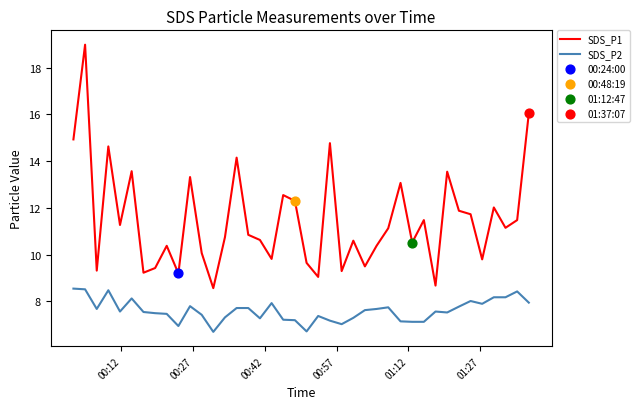

Which series has the widest spread of values?

SDS_P1